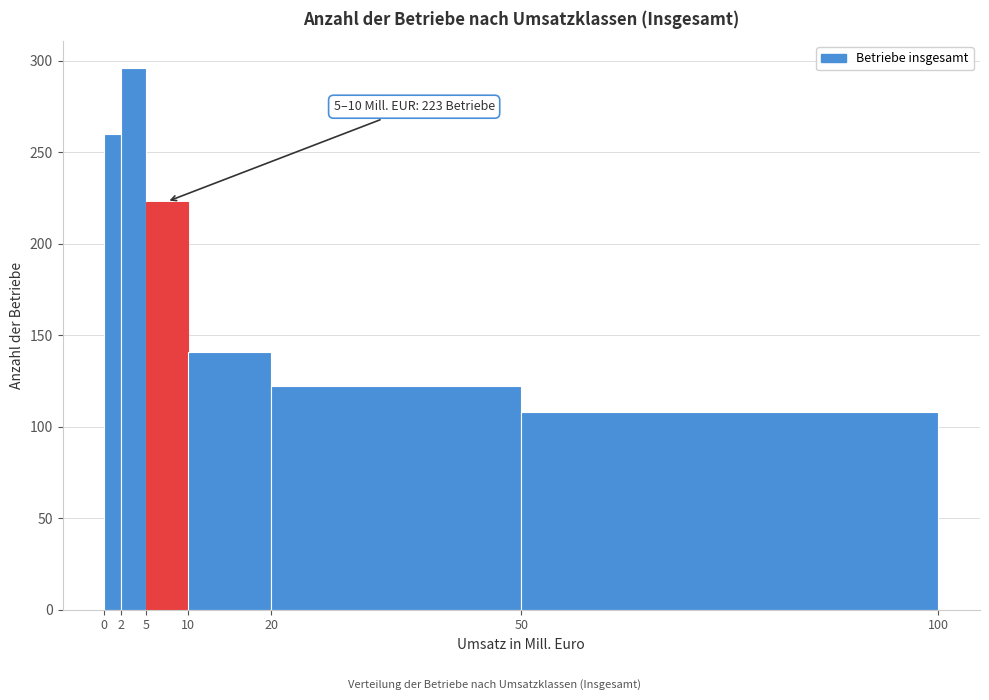

Which range on the x-axis has the tallest bar?

2 to 5